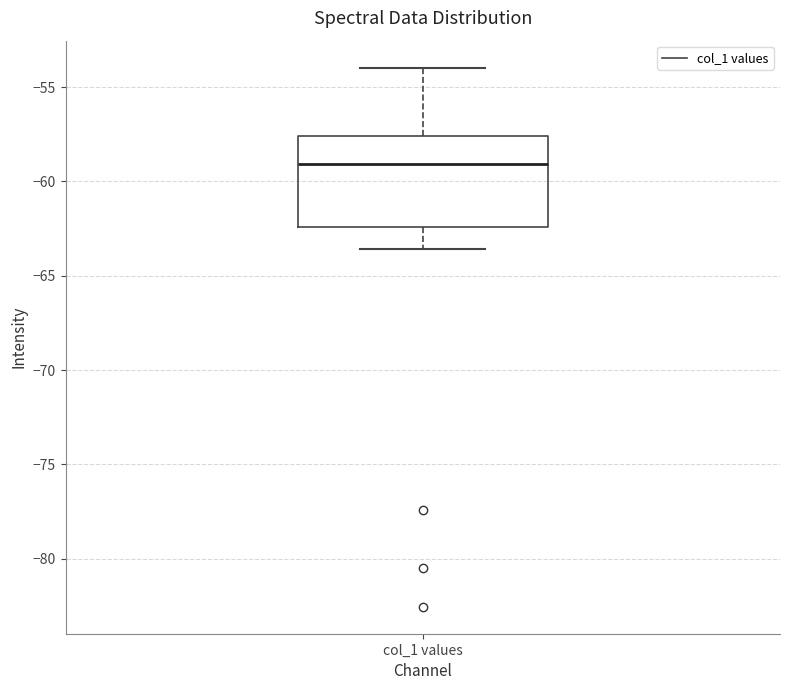

Transcribe this box plot: give where the median line is, the range the box spans, and where the two whiskers end, as read against the y-axis. The values are not printed on the chart, so give them approximately, as read against the axis.

median -59.0, box -62.5 to -57.5, whiskers -63.5 to -54.0